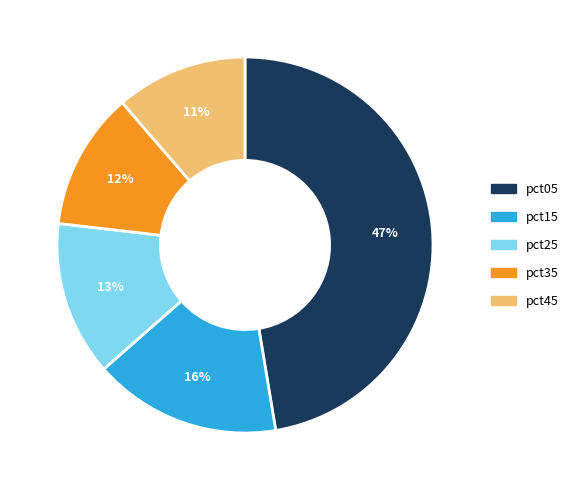

Does pct35 account for over 50% of the chart?

No